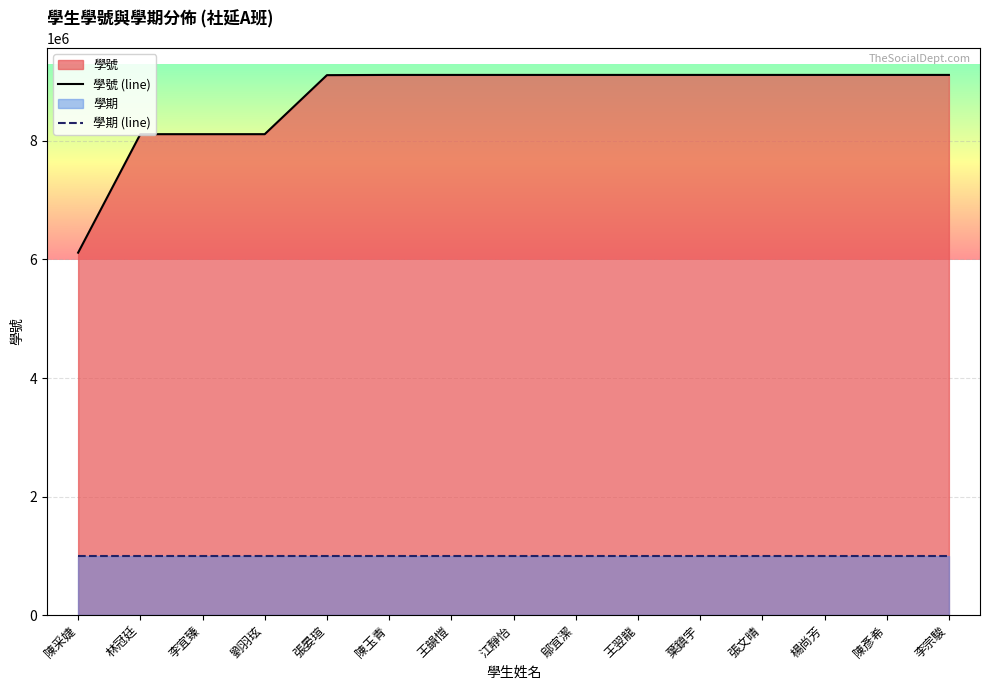

What is the value of the 學號 (line) point at the 12th from the left?

9115135